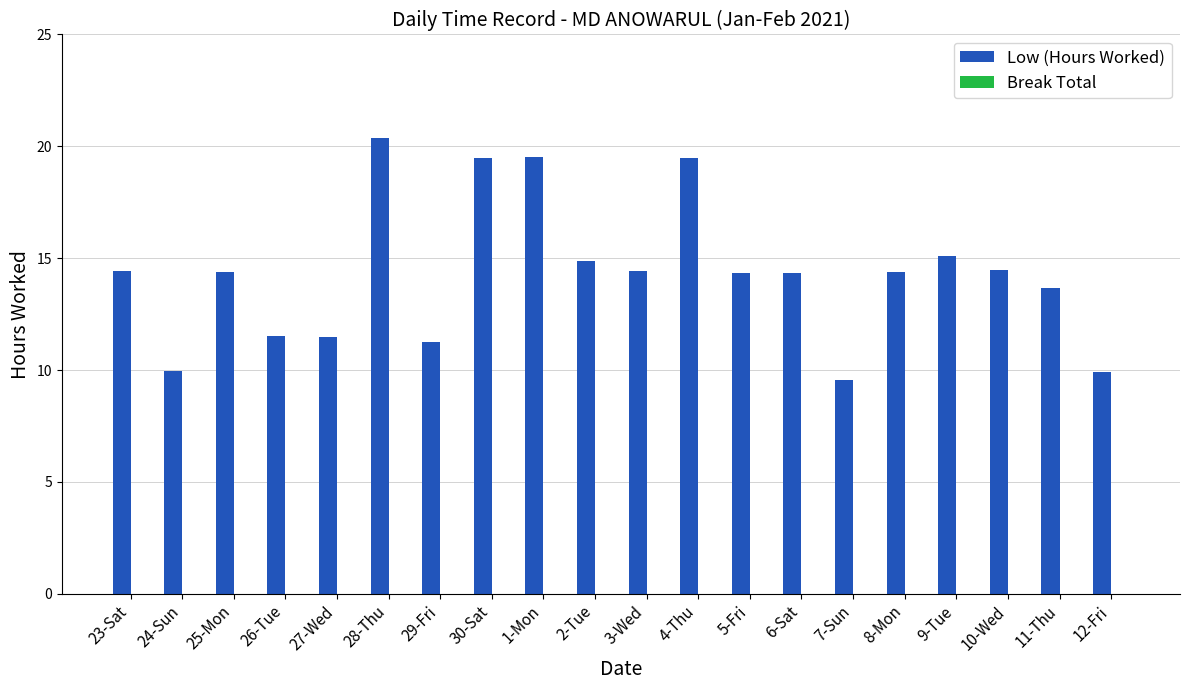

What is the maximum value shown in the chart?

20.4